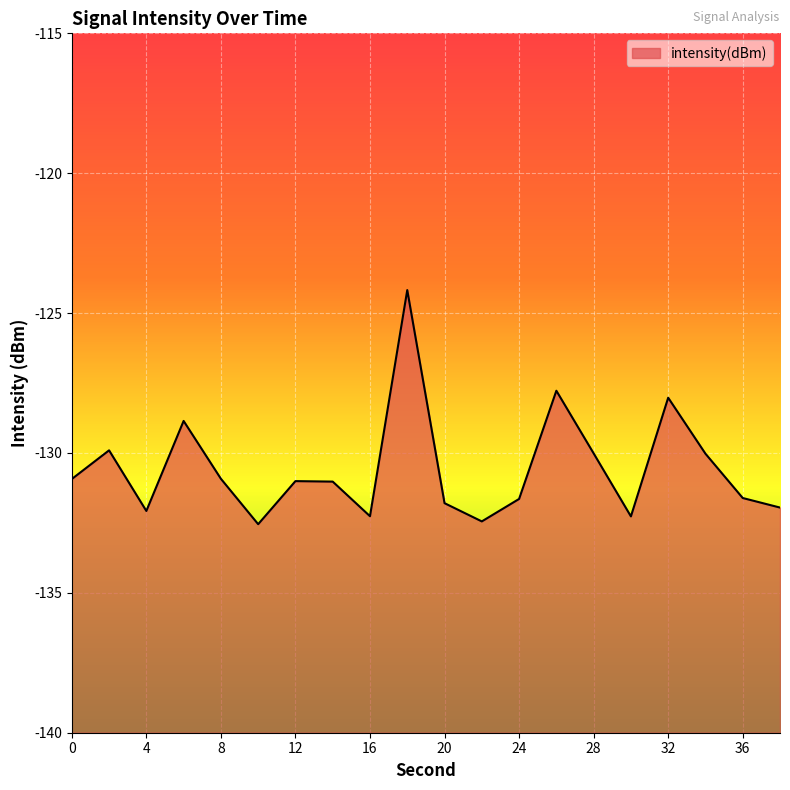

Does the chart display data point markers on the line(s)?

No